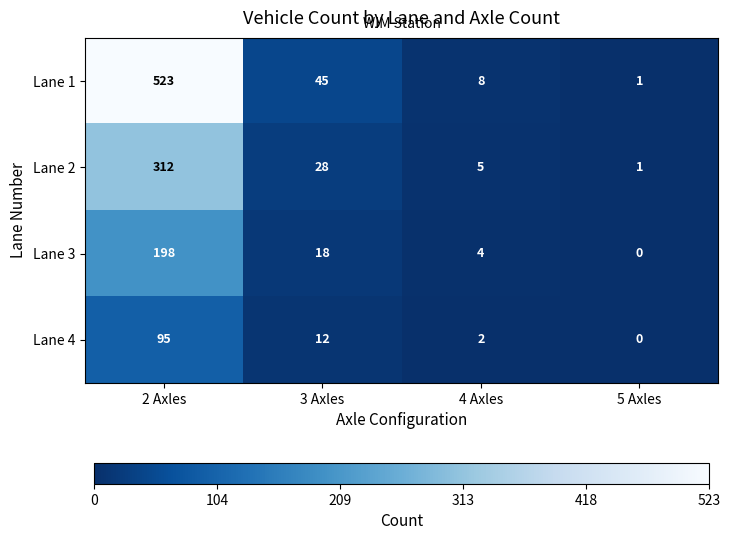

What is the total value across all series at 2 Axles?

1128